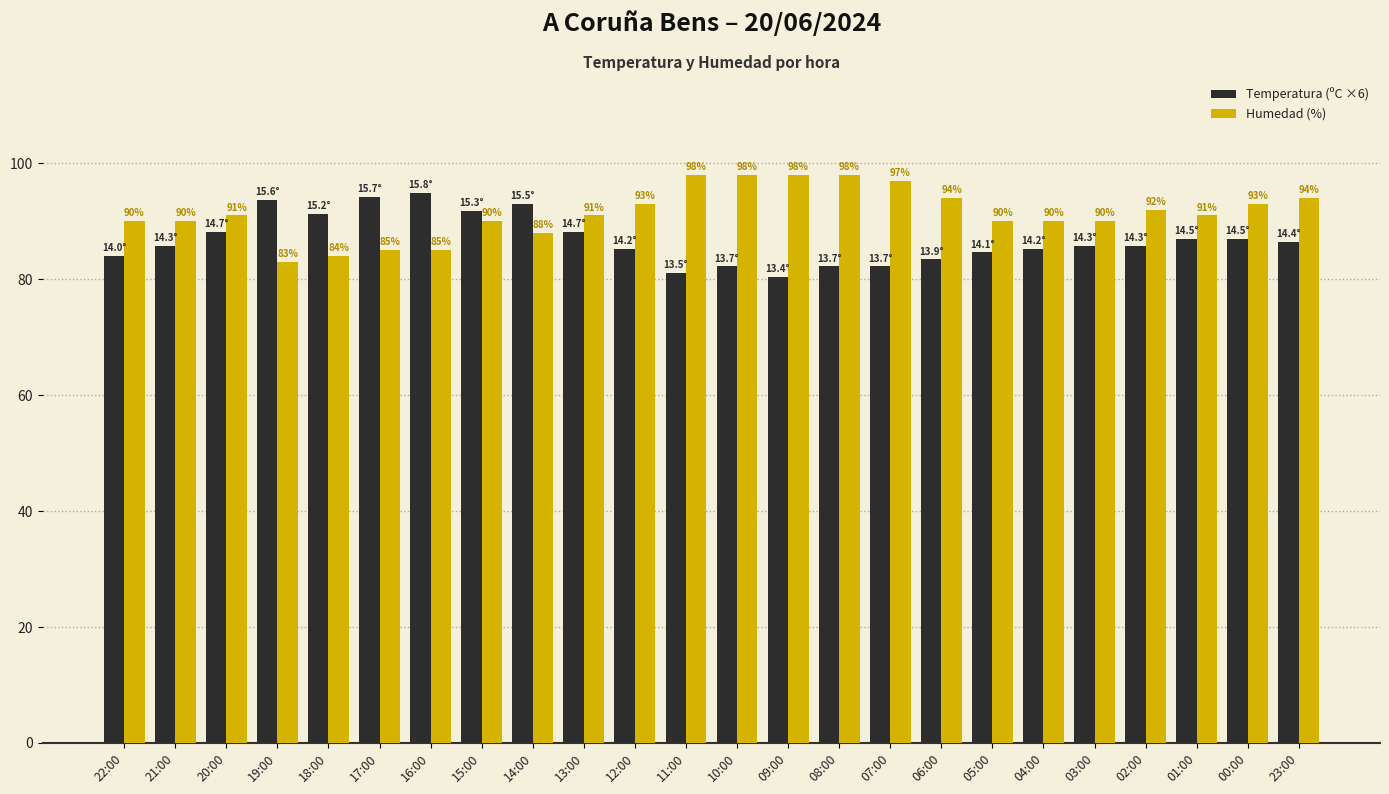

Which series has the largest total across all categories?

Humedad (%)